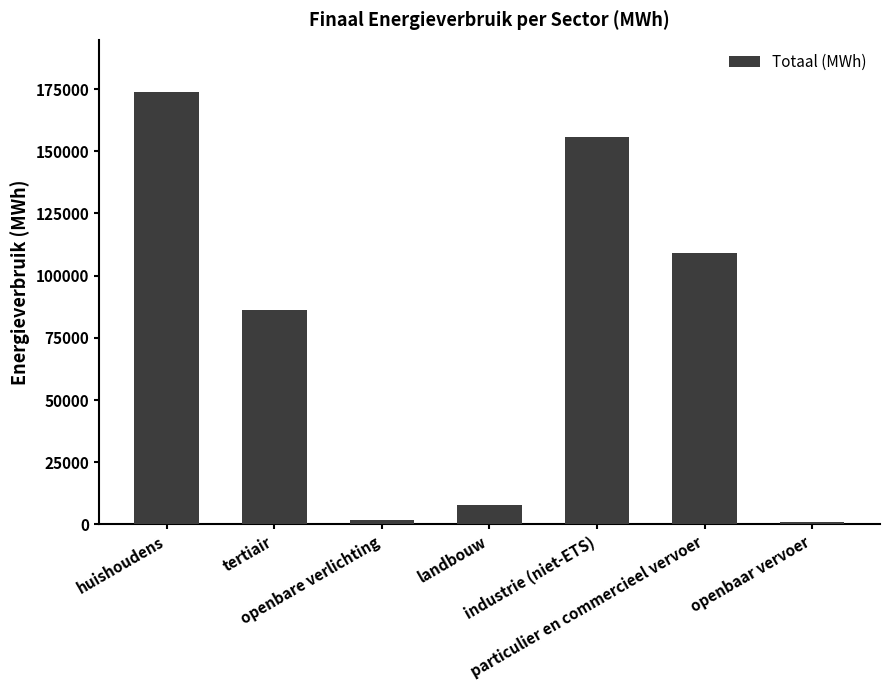

How many values are below 86179?

3